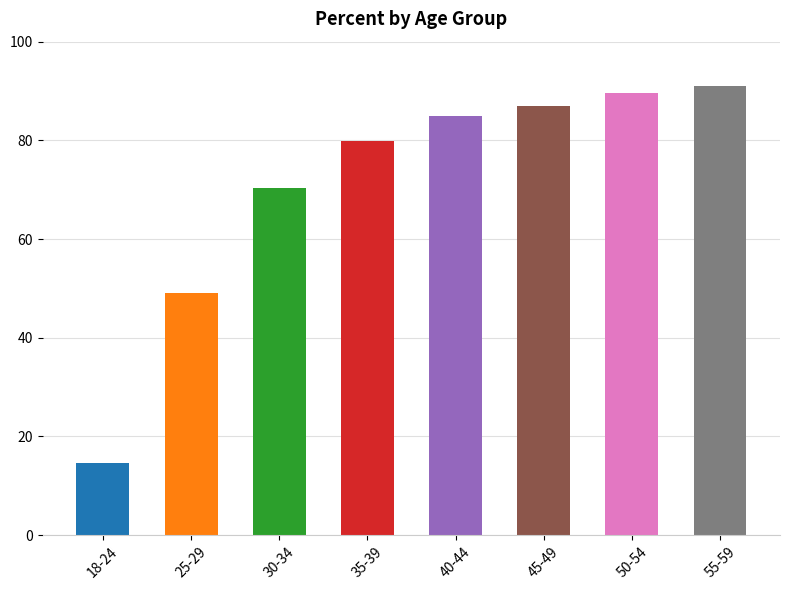

True or false: the data shows 87.0 at 45-49.

True